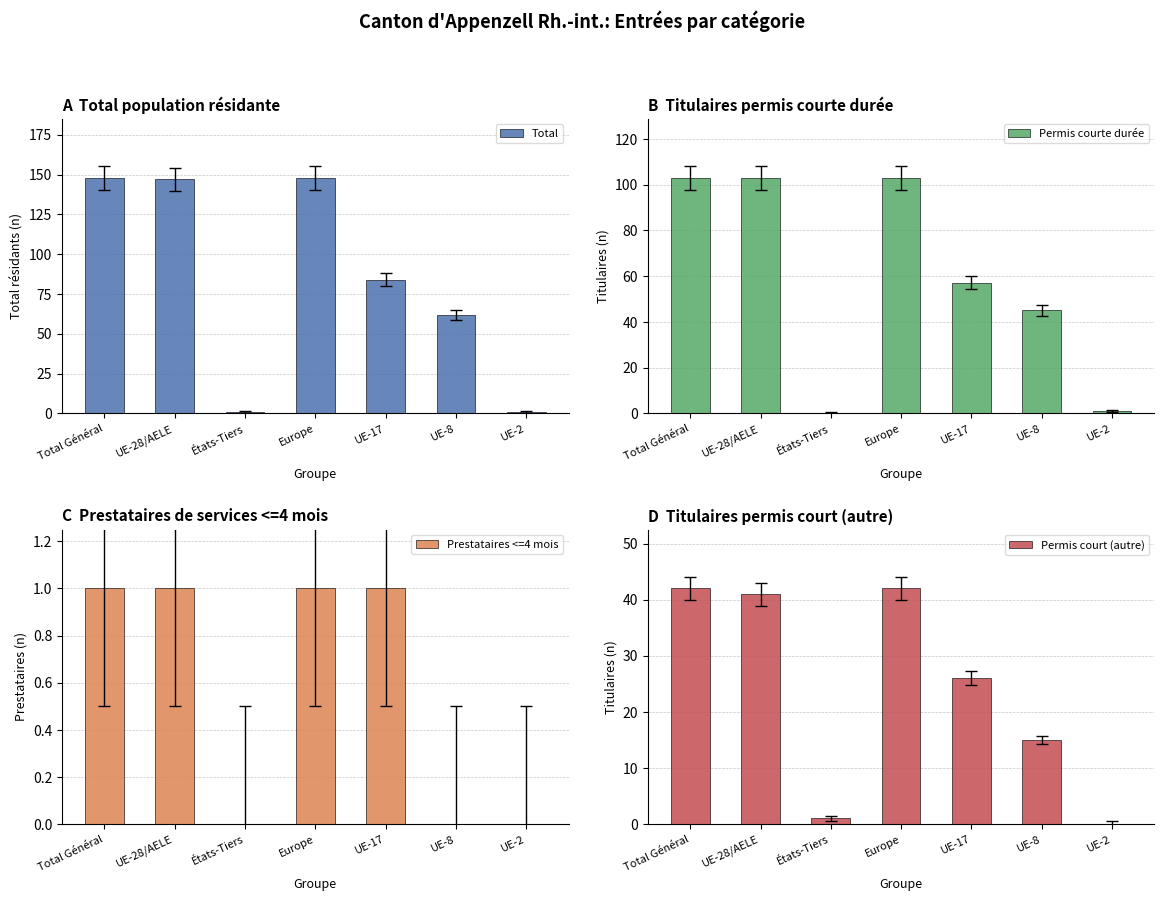

Rank the categories by Permis courte durée value from highest to lowest.

Total Général, UE-28/AELE, Europe, UE-17, UE-8, UE-2, États-Tiers